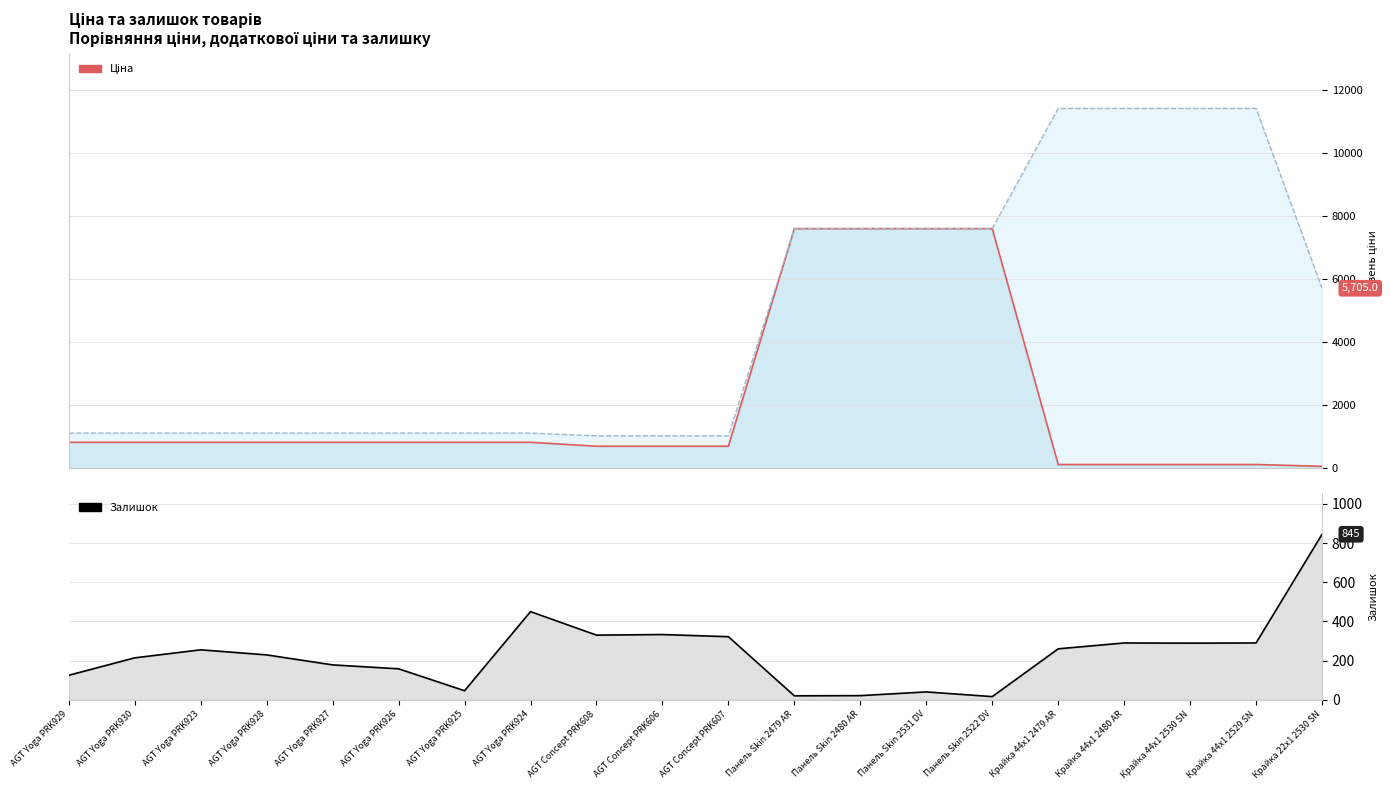

What is the spread (max minus min) of values at AGT Yoga PRK924?

659.2